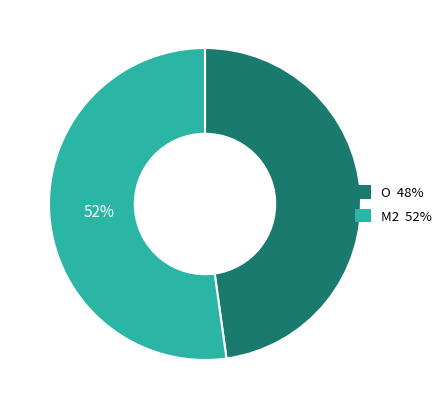

Is it true that O is 42% of the pie?

False